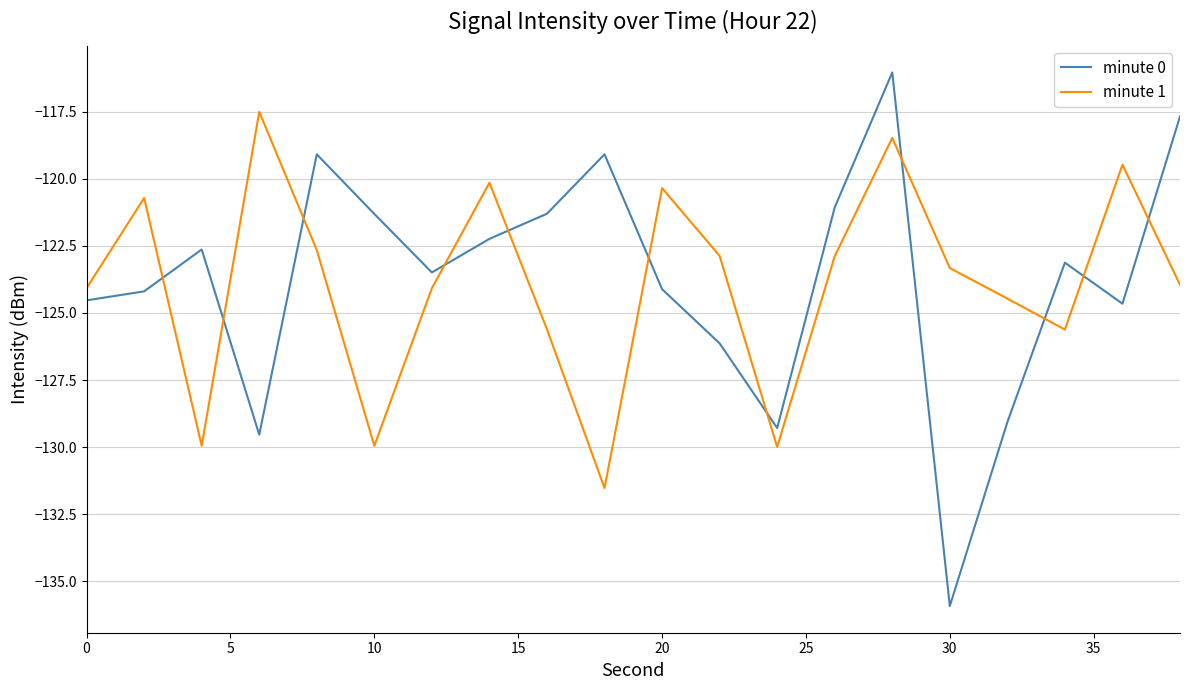

Which series has the widest spread of values?

minute 0